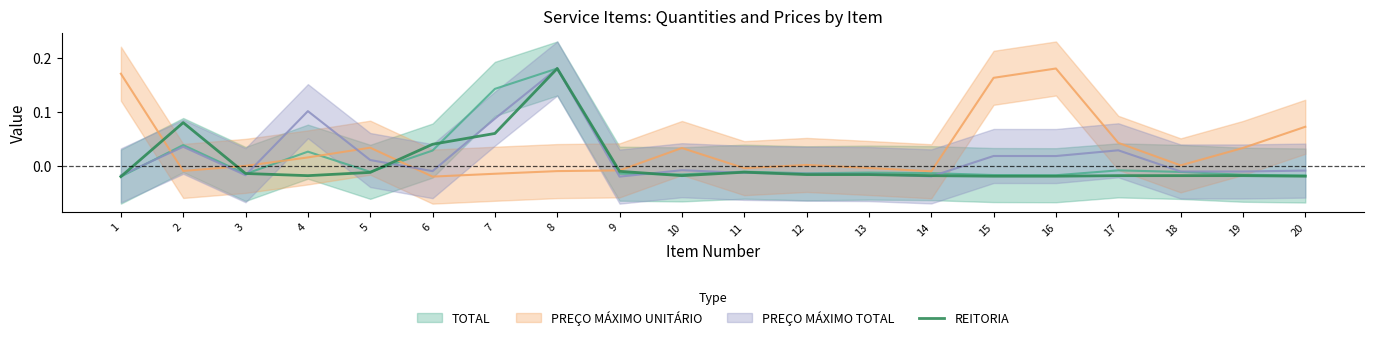

Which category has the lowest value across all series?

1